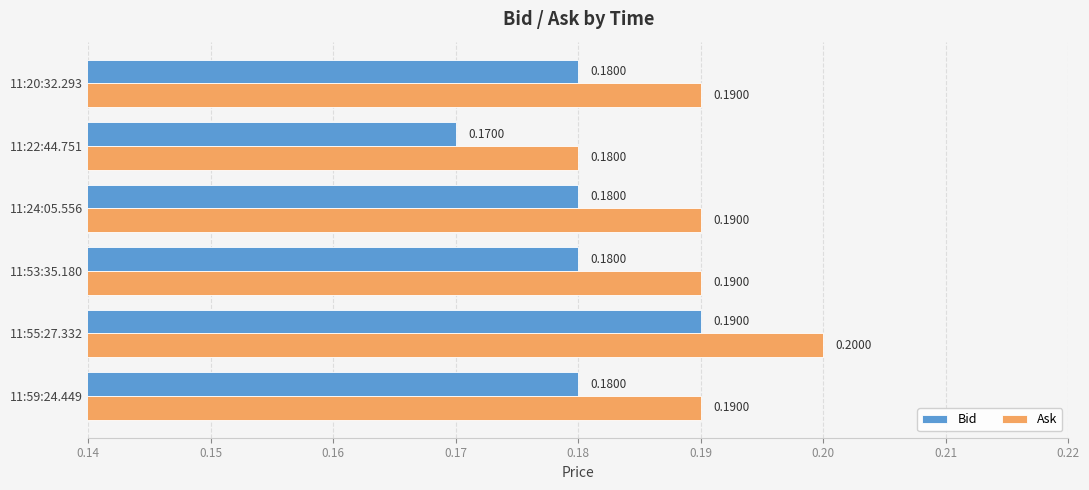

How many distinct data groups are displayed?

2